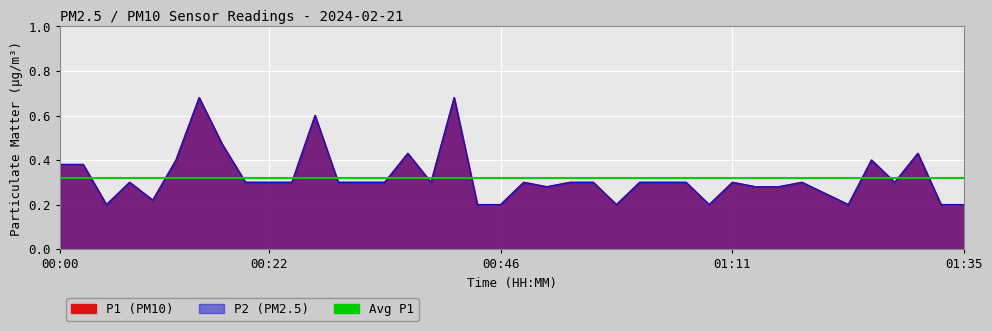

True or false: P2 has more than 2 interior local peaks.

True